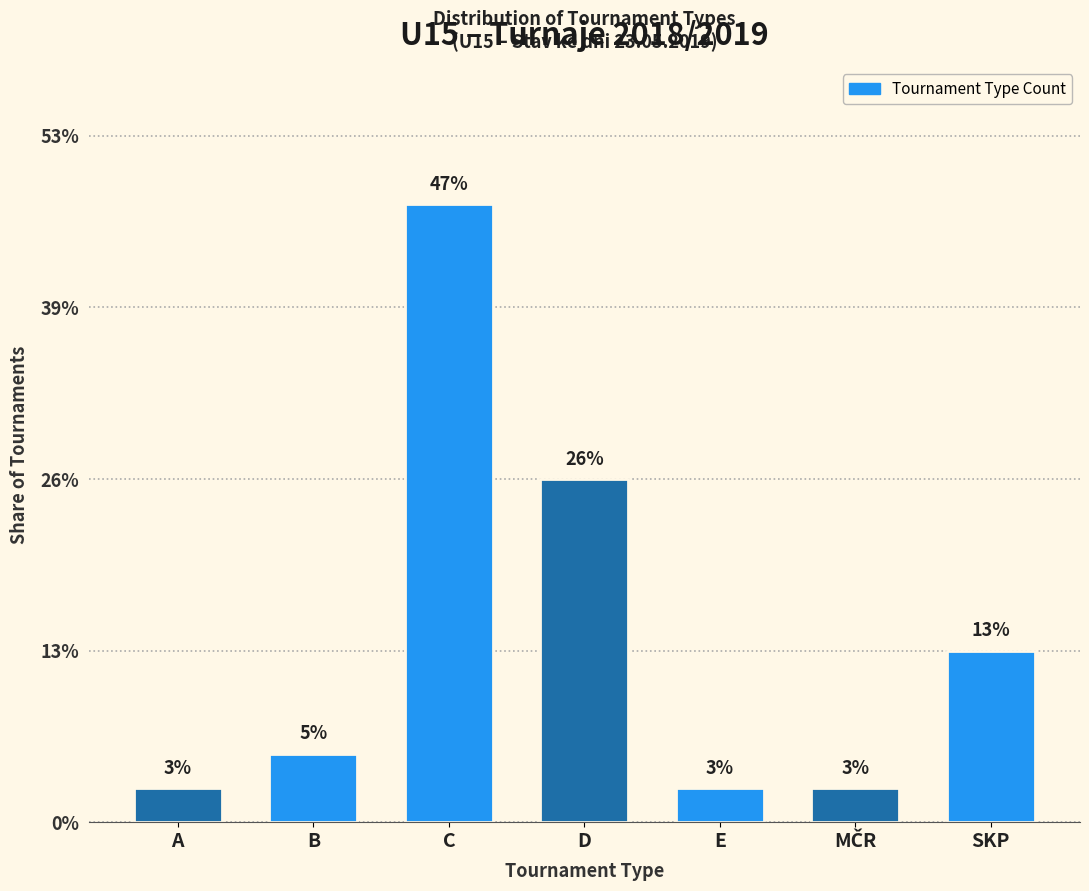

Does the chart contain any negative values?

No